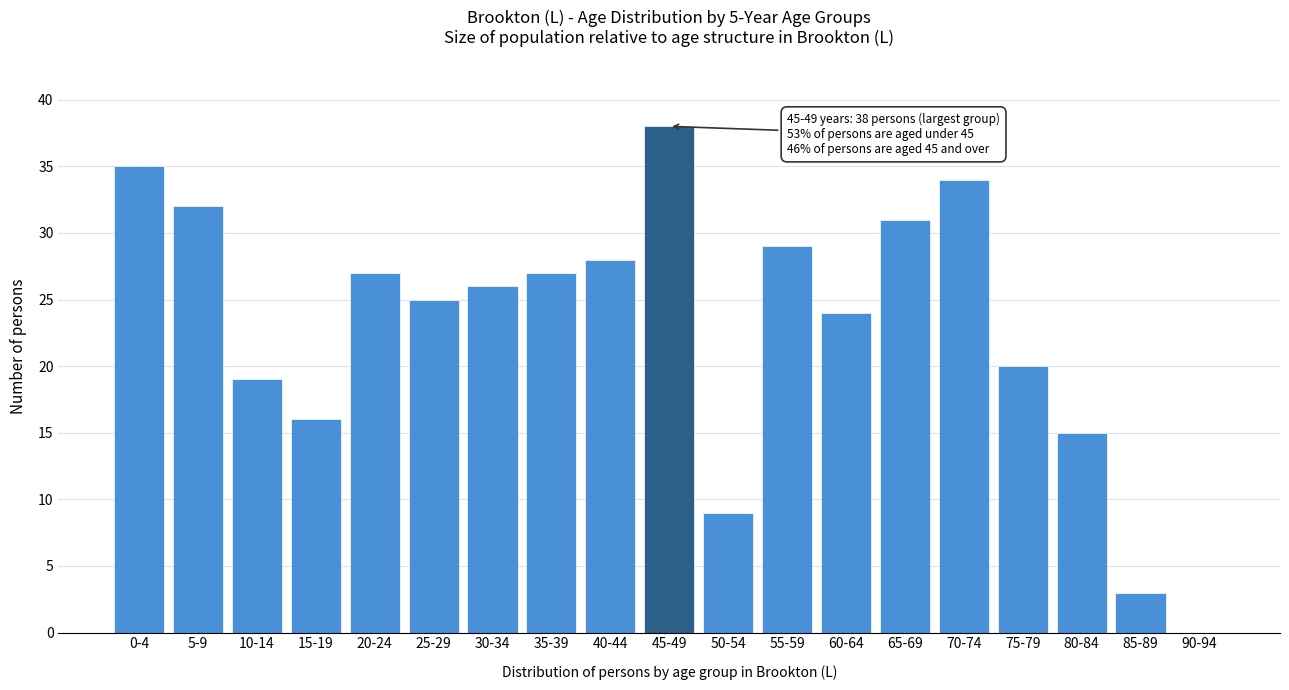

Reading right to left, what are all the values shown in this chart?

90-94=0	85-89=3	80-84=15	75-79=20	70-74=34	65-69=31	60-64=24	55-59=29	50-54=9	45-49=38	40-44=28	35-39=27	30-34=26	25-29=25	20-24=27	15-19=16	10-14=19	5-9=32	0-4=35